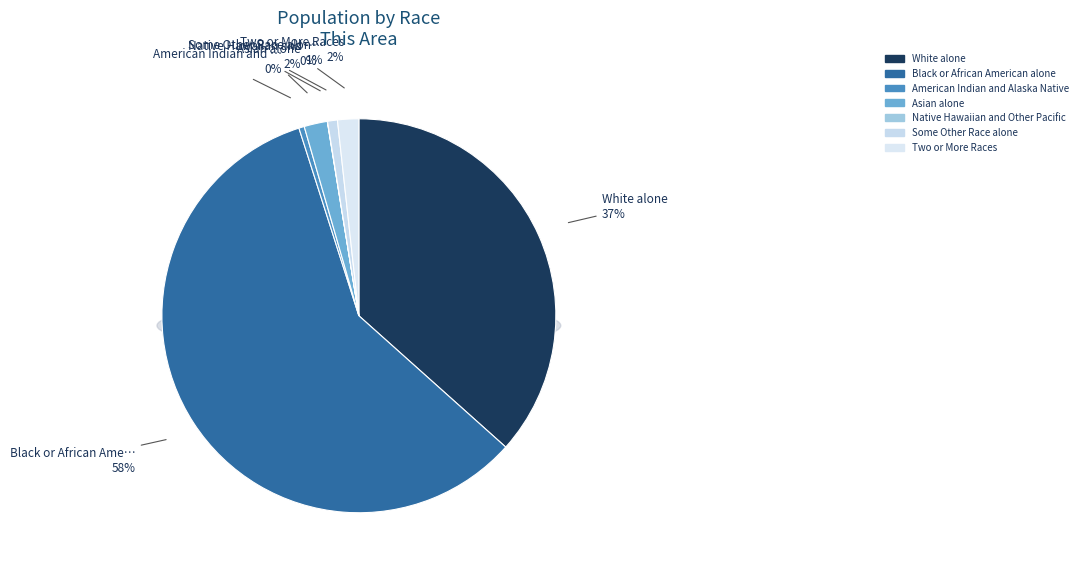

True or false: Native Hawaiian and Other Pacific accounts for 8% of the total.

False